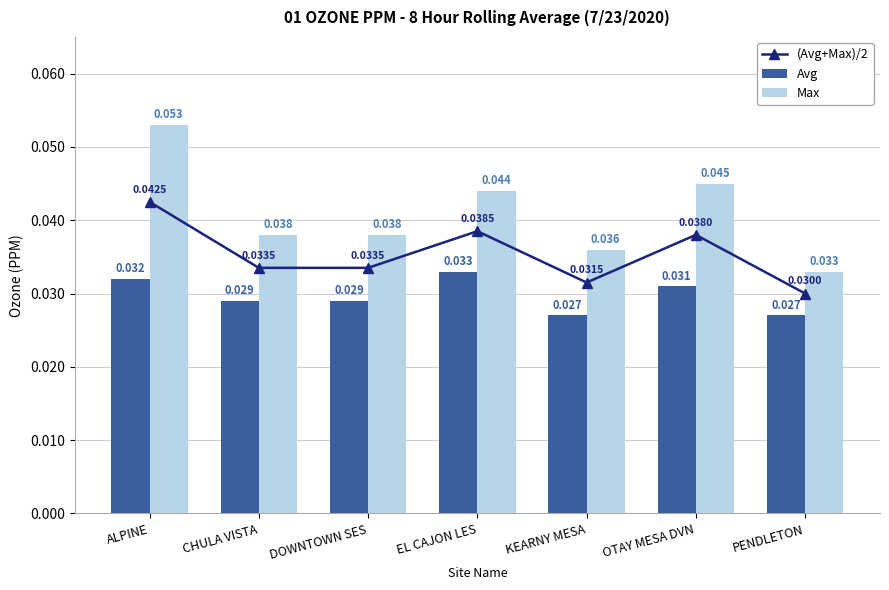

Reading right to left, list all the values displayed in this chart.

(Avg+Max)/2: 0.0	0.0	0.0	0.0	0.0	0.0	0.0
Avg: 0.0	0.0	0.0	0.0	0.0	0.0	0.0
Max: 0.0	0.0	0.0	0.0	0.0	0.0	0.1